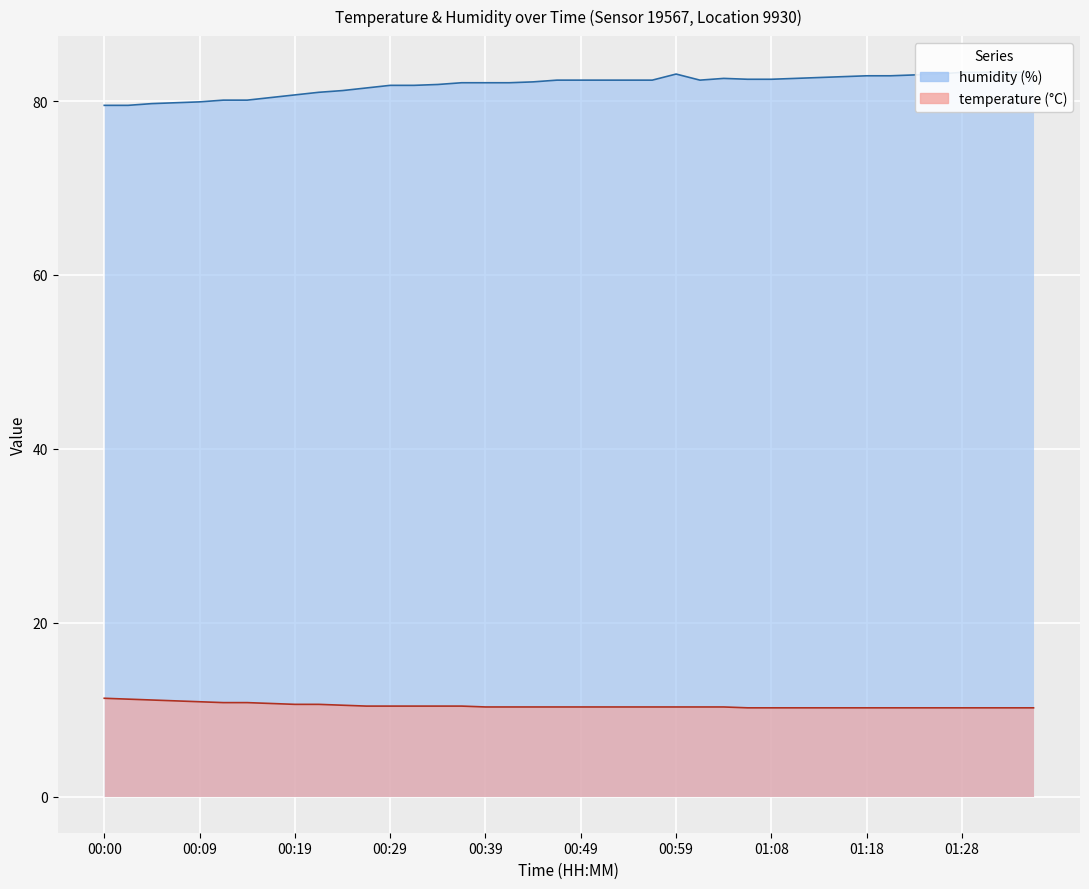

What position from the right is 01:08?

12